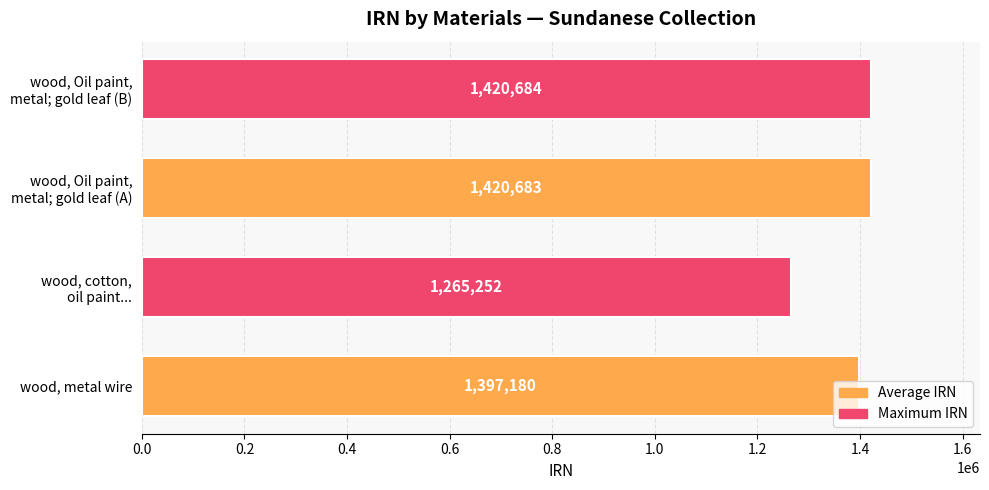

Count the number of categories in the chart.

4